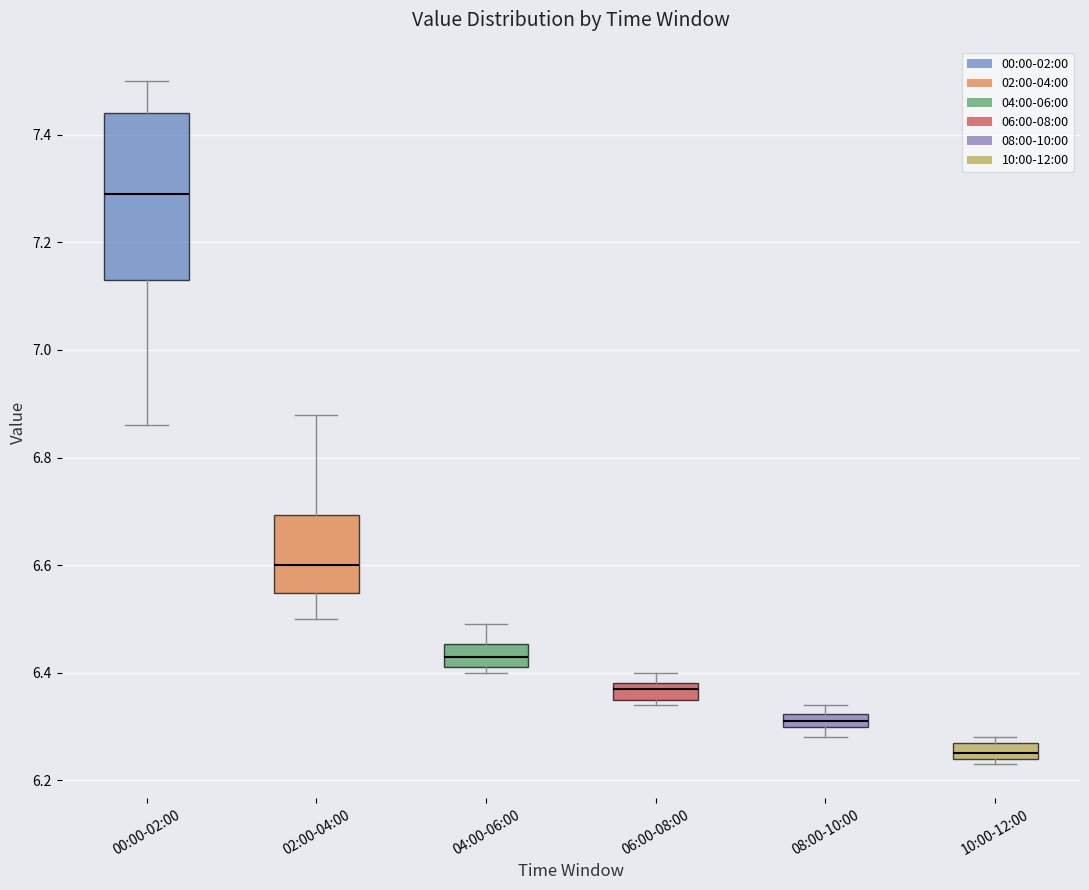

Comparing the boxes themselves (not the whiskers), which one is the tallest?

00:00-02:00